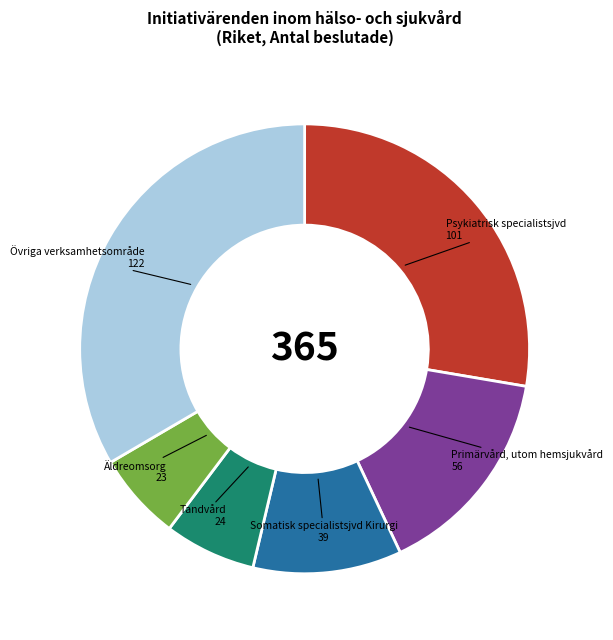

Does any single category account for the majority?

No